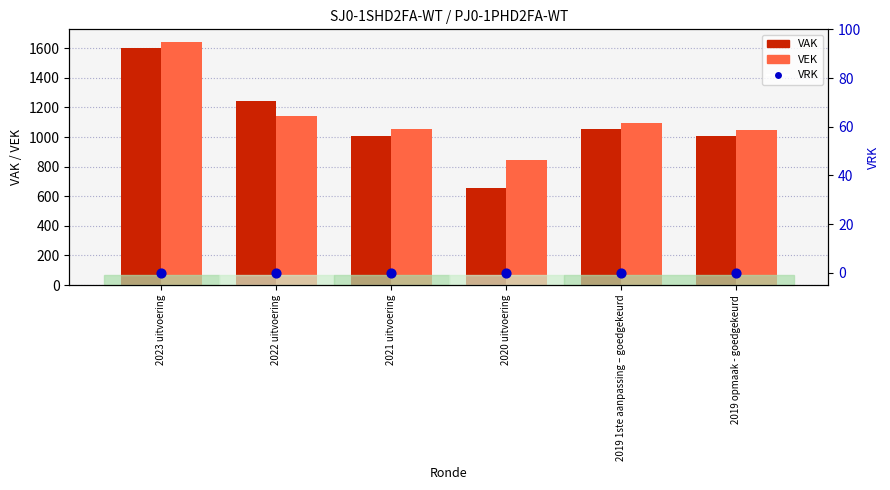

What are all the series names shown in the legend?

VAK, VEK, VRK